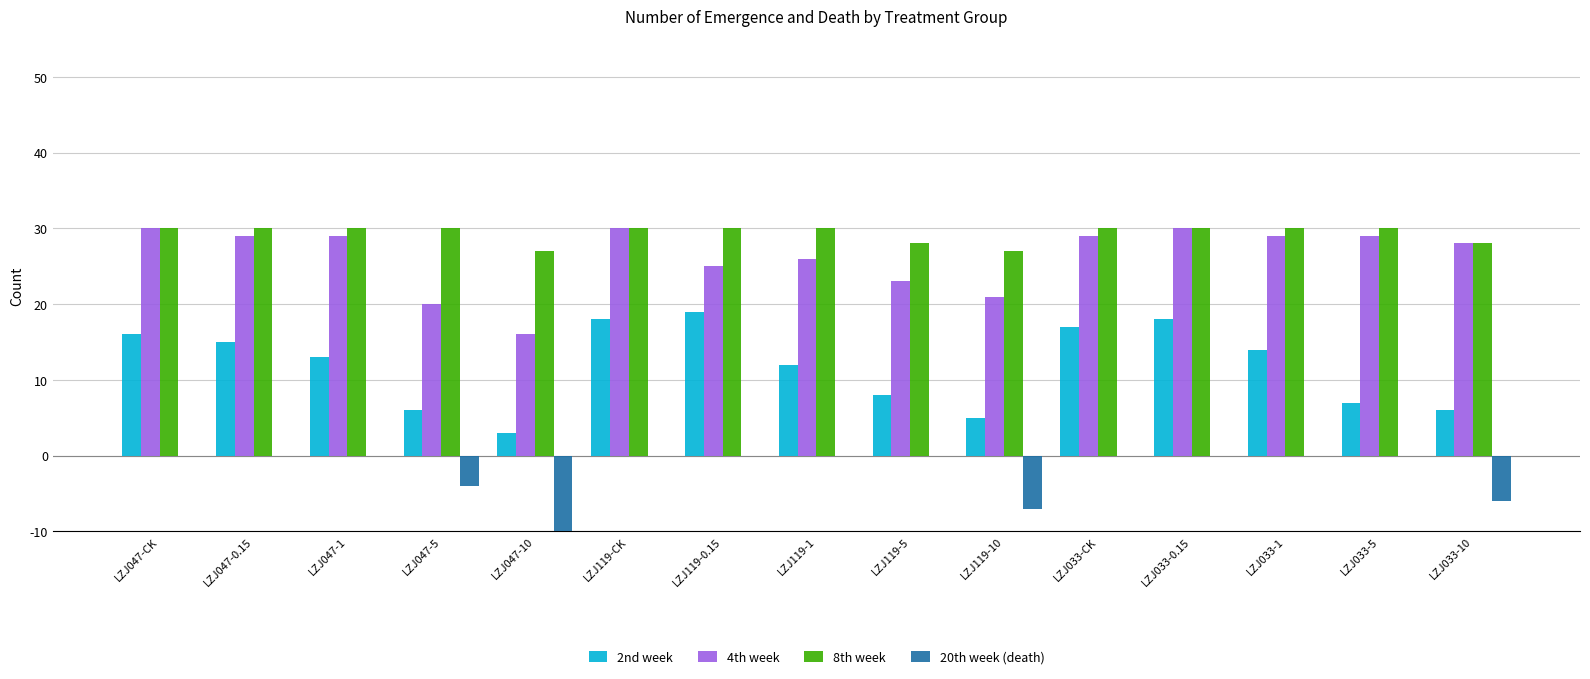

What is the total value across all series at LZJ047-1?

72